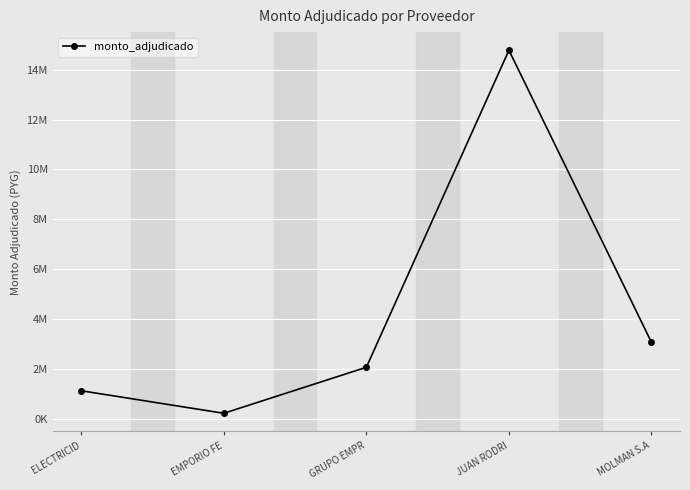

Rank the categories by value from highest to lowest.

JUAN RODRI, MOLMAN S.A, GRUPO EMPR, ELECTRICID, EMPORIO FE